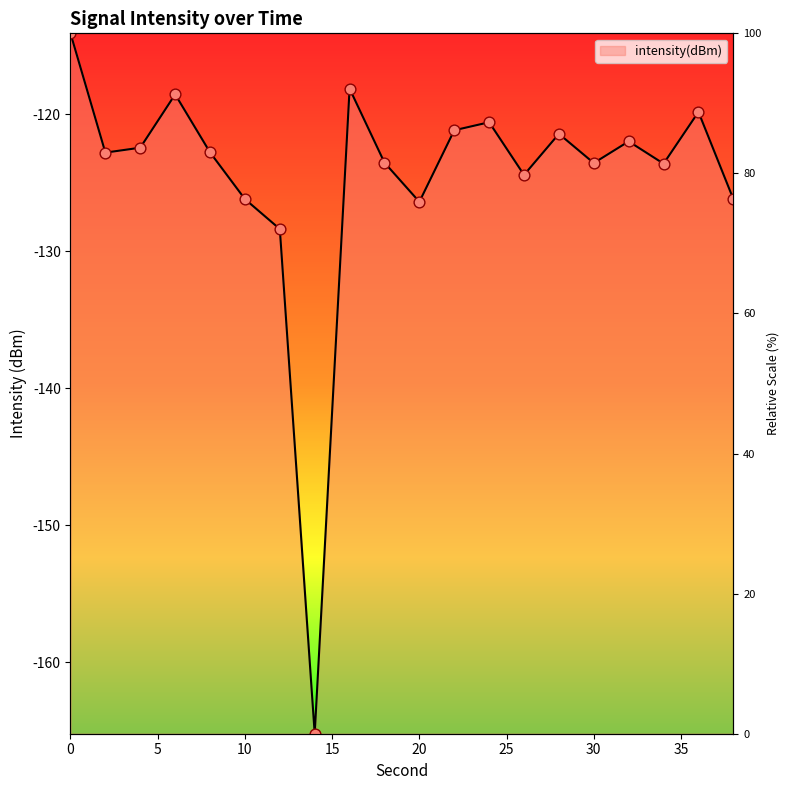

What is the change in value from 4 to 20?

-4.0